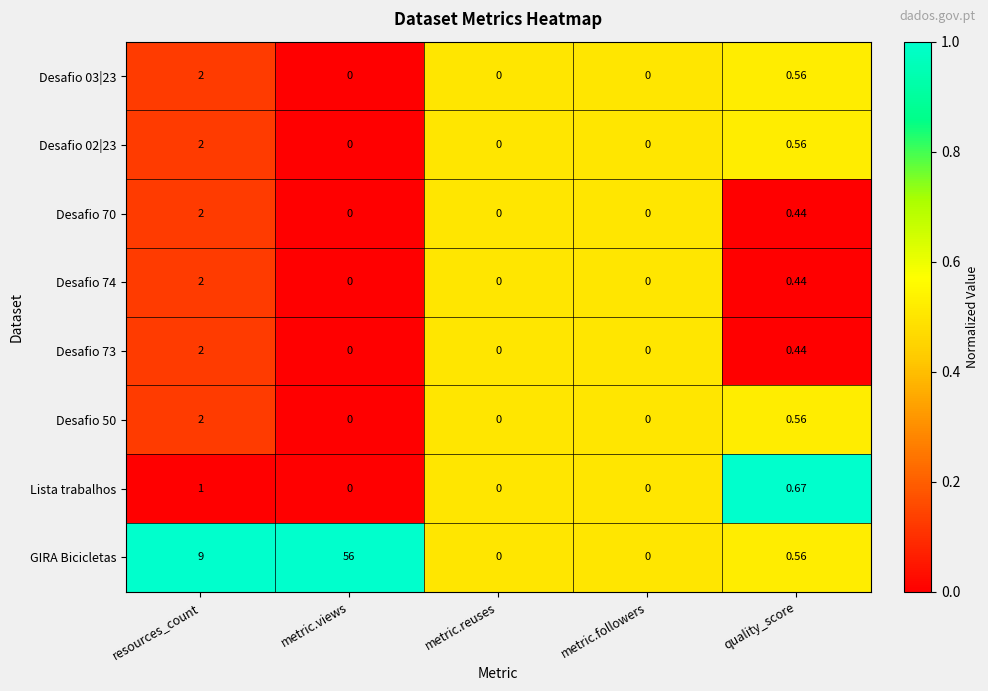

Which series has the largest range (max minus min)?

GIRA Bicicletas